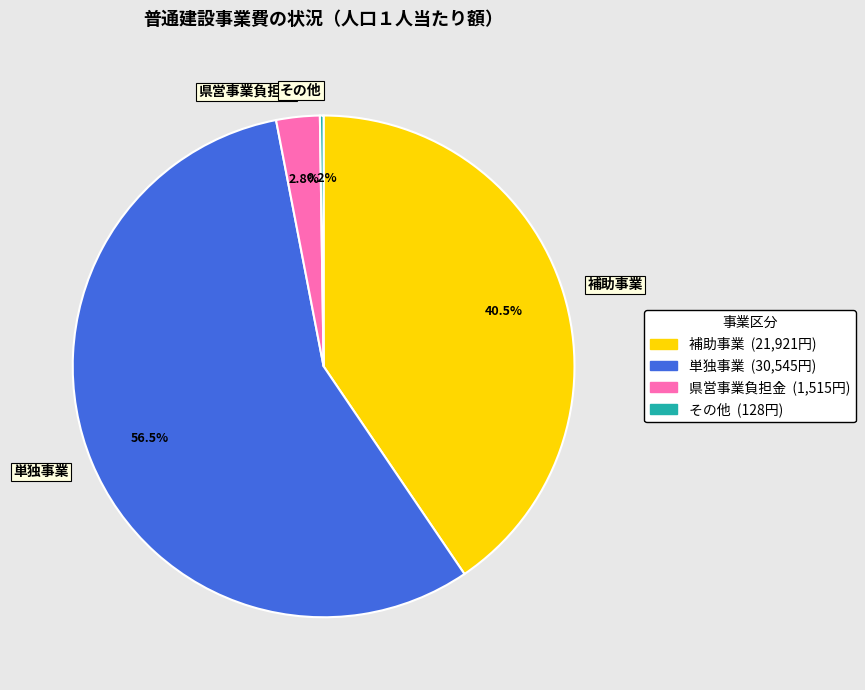

Which slice is the largest?

単独事業